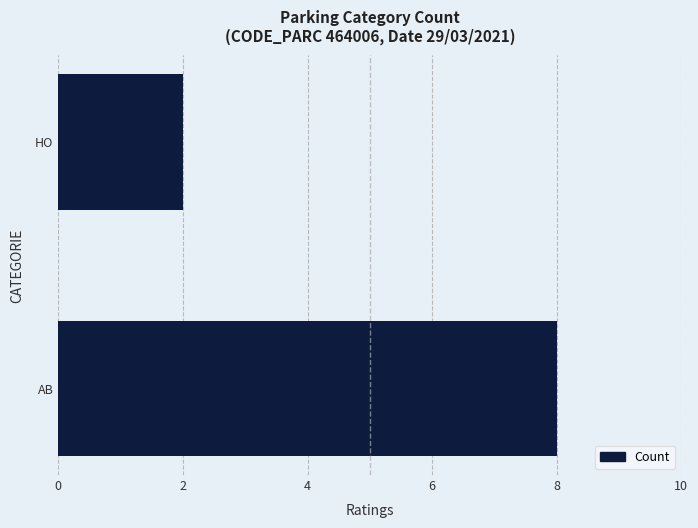

Rank the categories by value from lowest to highest.

HO, AB